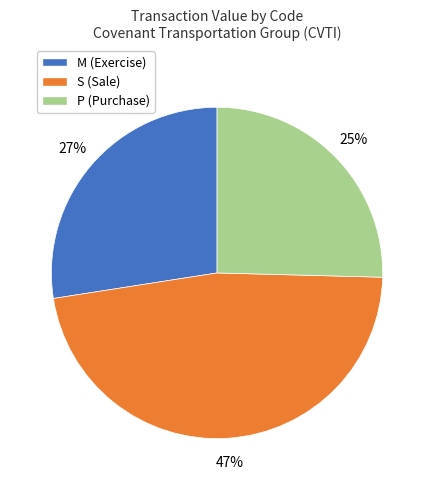

What percentage is the S (Sale) slice, to the nearest percent?

47%